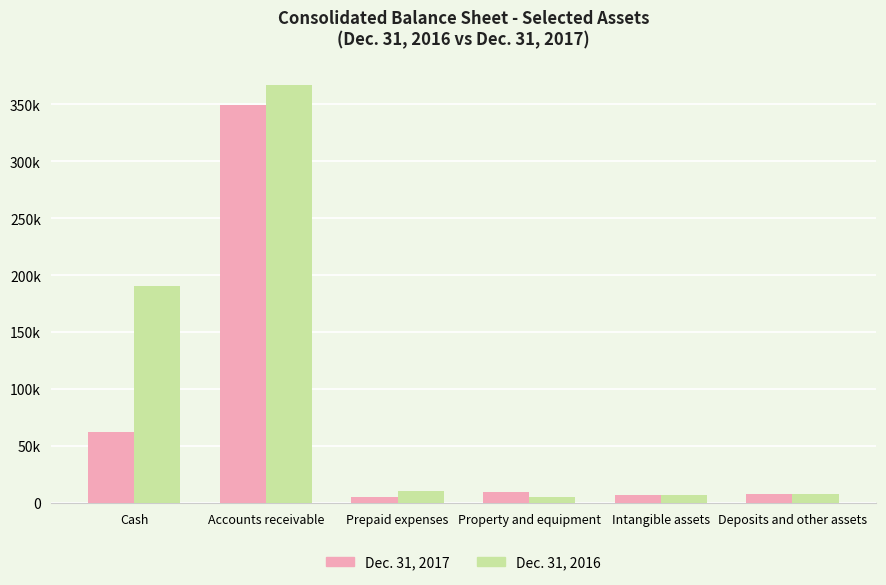

Does the chart contain any negative values?

No